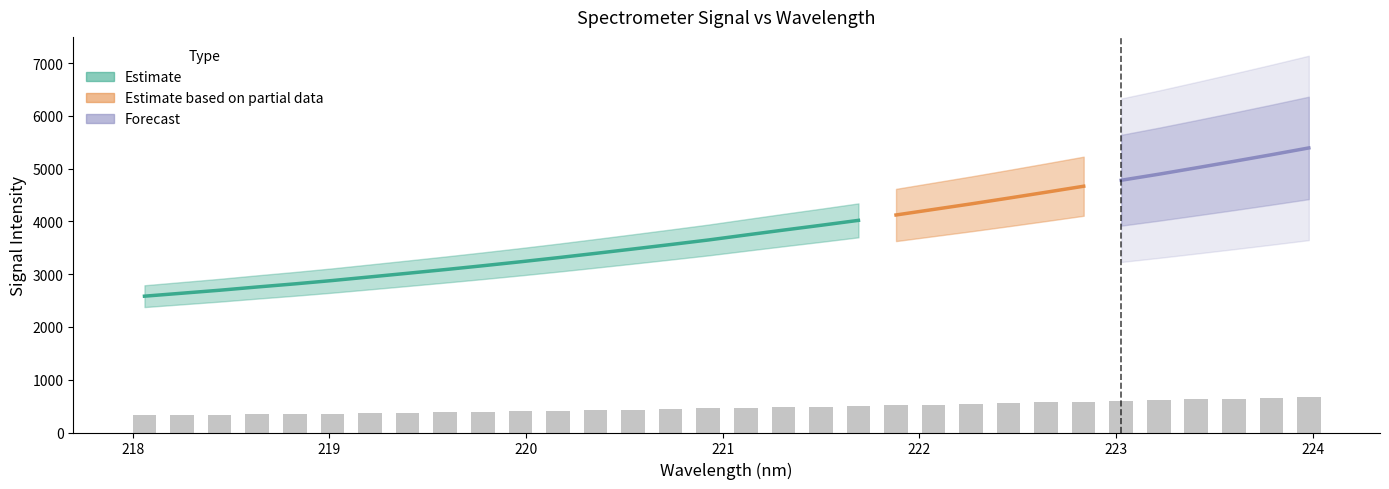

The value at 220.3533 is 424.4. True or false?

True